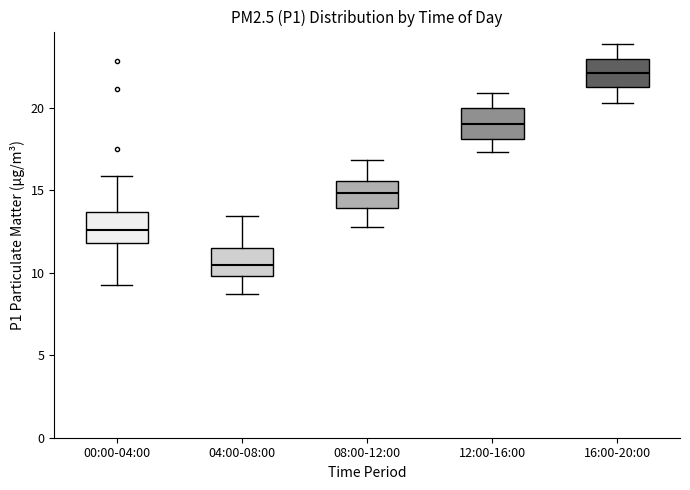

Reading left to right, read every box against the y-axis: the position of its median line, the range the box covers, and the ends of its whiskers. The values are not printed on the chart, so give them approximately, as read against the axis.

00:00-04:00: median 12.5, box 12.0 to 13.5, whiskers 9.5 to 16.0
04:00-08:00: median 10.5, box 10.0 to 11.5, whiskers 8.5 to 13.5
08:00-12:00: median 15.0, box 14.0 to 15.5, whiskers 13.0 to 17.0
12:00-16:00: median 19.0, box 18.0 to 20.0, whiskers 17.5 to 21.0
16:00-20:00: median 22.0, box 21.5 to 23.0, whiskers 20.5 to 24.0